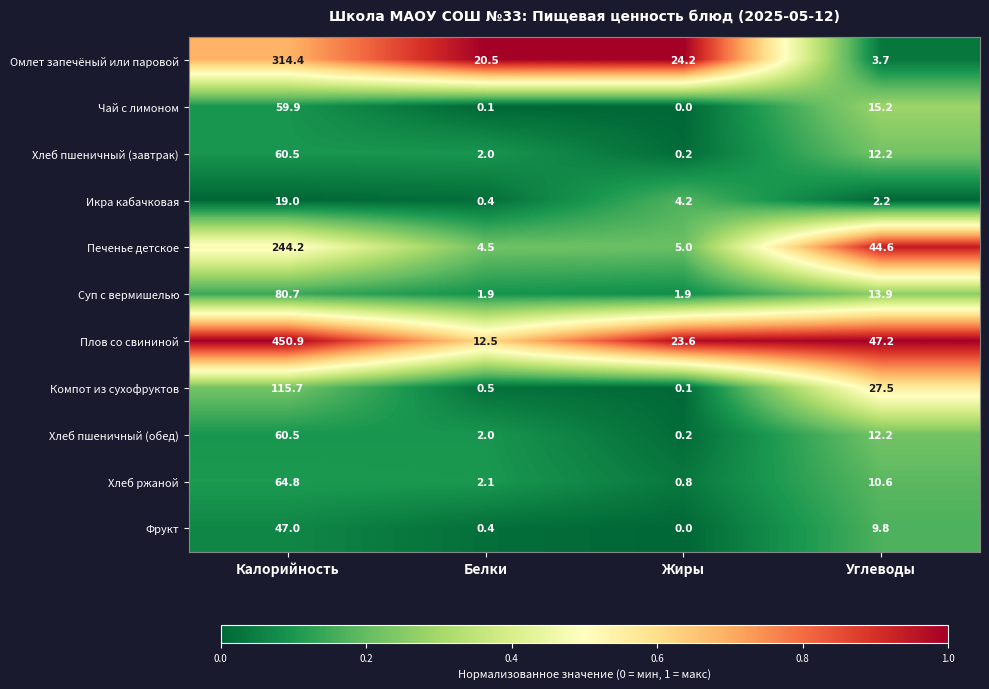

What is the sum of all Хлеб пшеничный (обед) values?

74.9